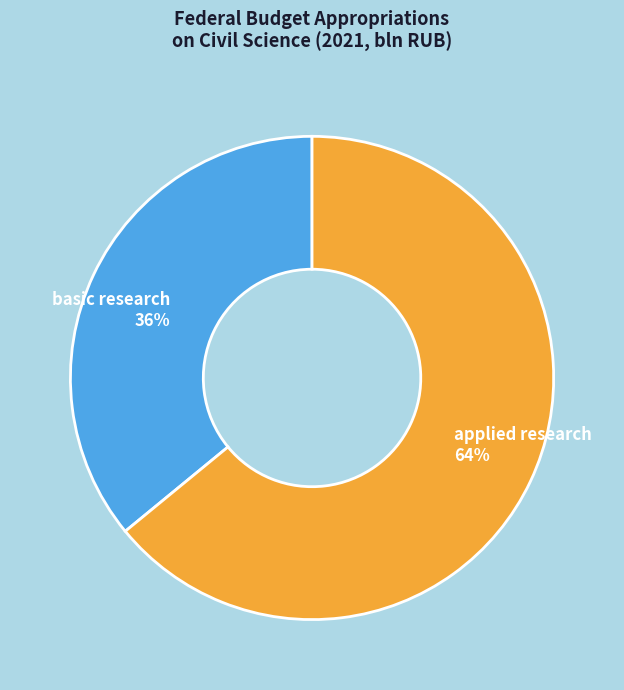

Which slice is the smallest?

basic research